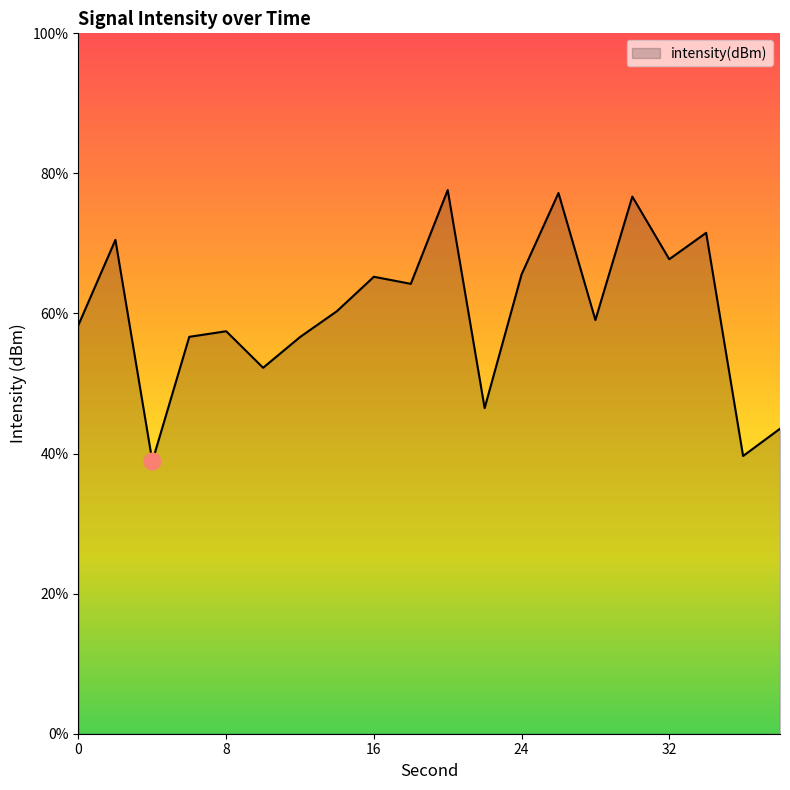

Where is the first local maximum?

2